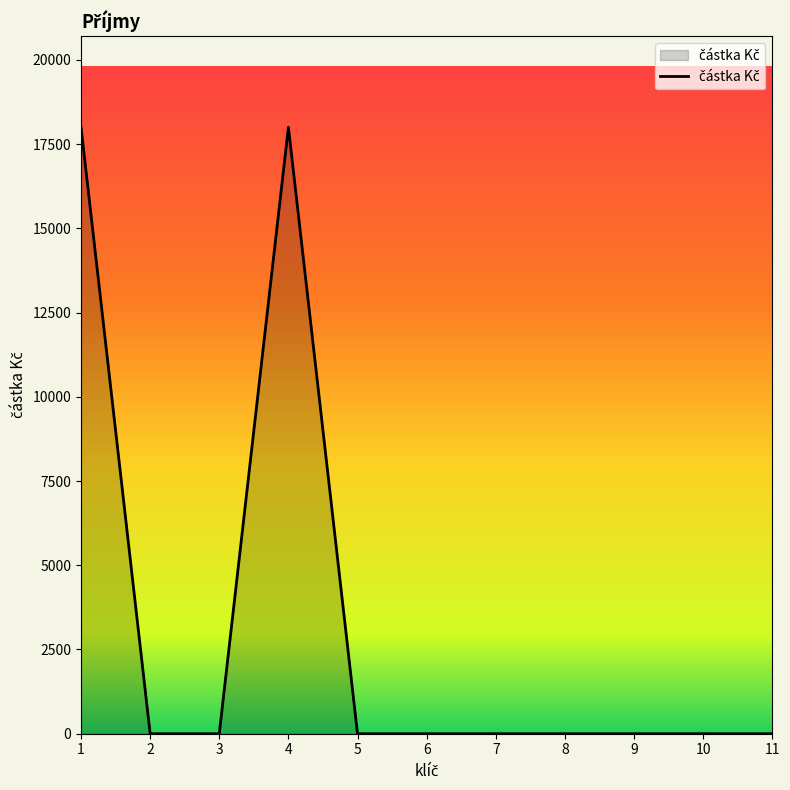

How many categories are shown in the chart?

11